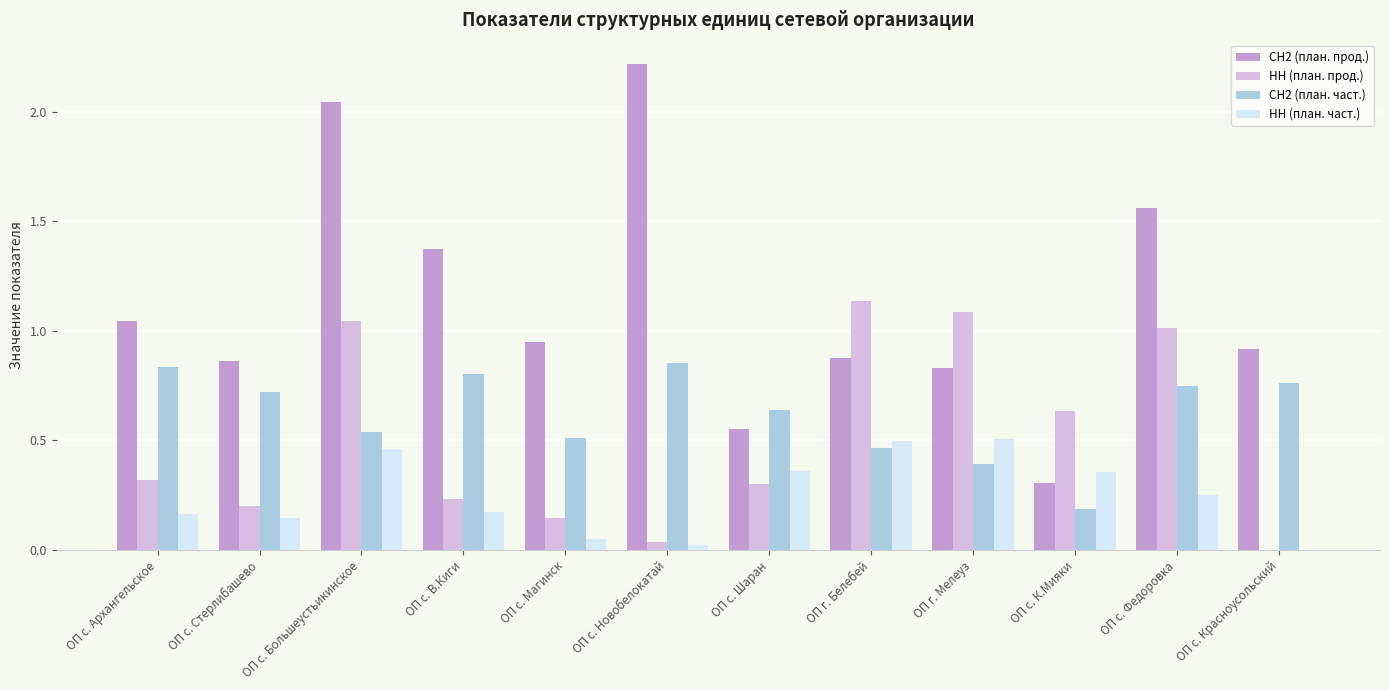

What is the total value across all series at ОП с. Красноусольский?

1.7